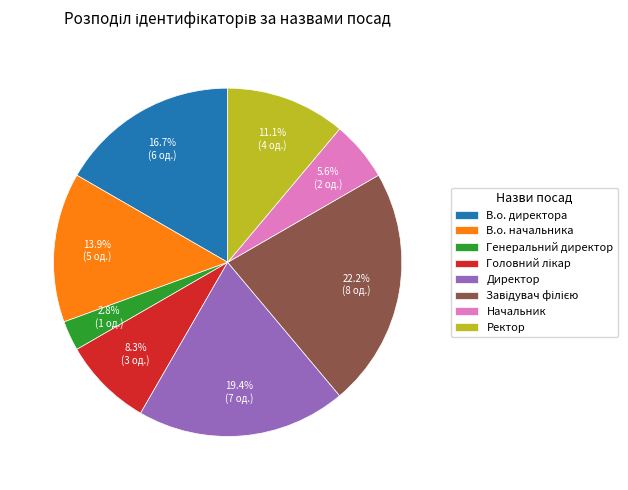

To the nearest percent, what is the average slice percentage?

12%